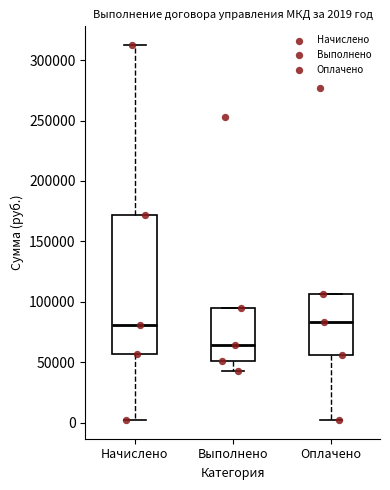

Which box is the tallest, from its lower edge to its upper edge?

Начислено